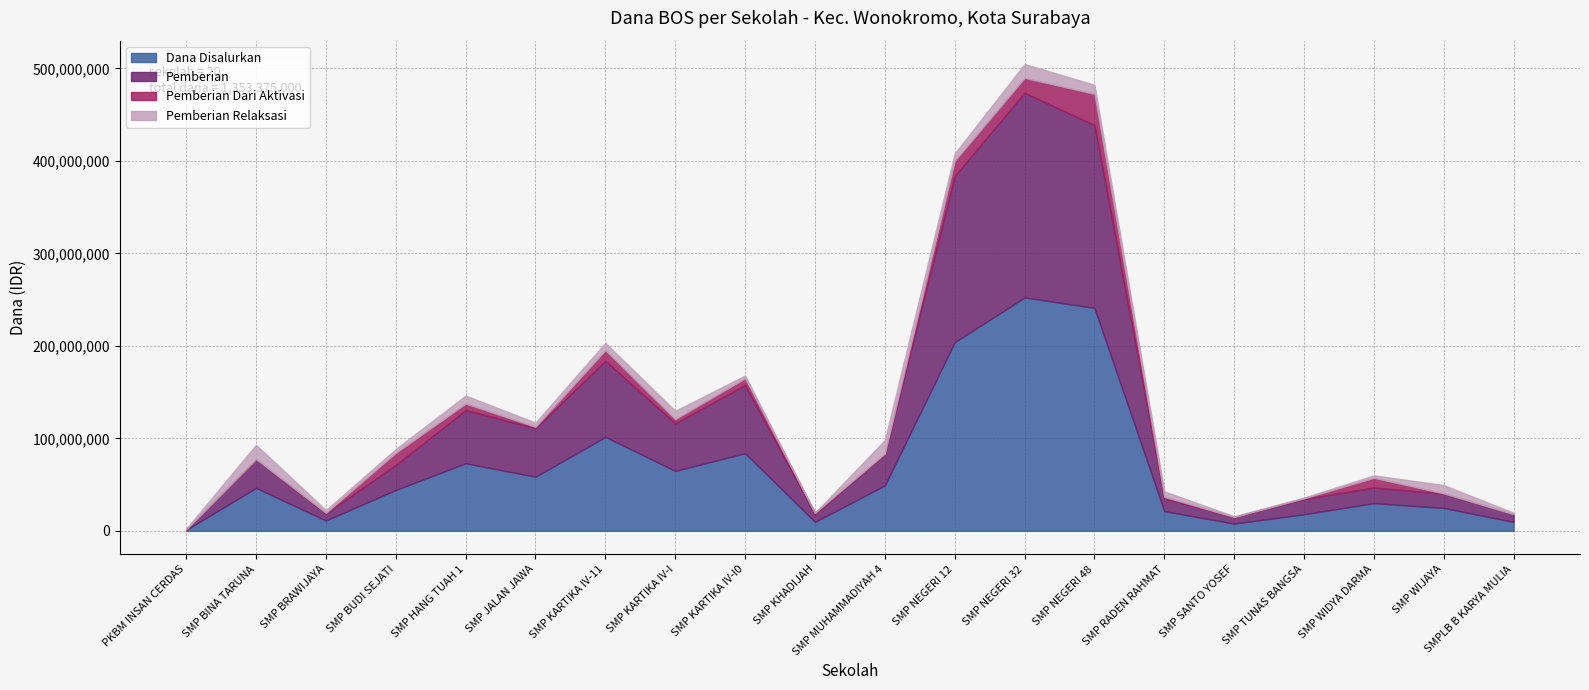

What position from the right is SMP TUNAS BANGSA?

4